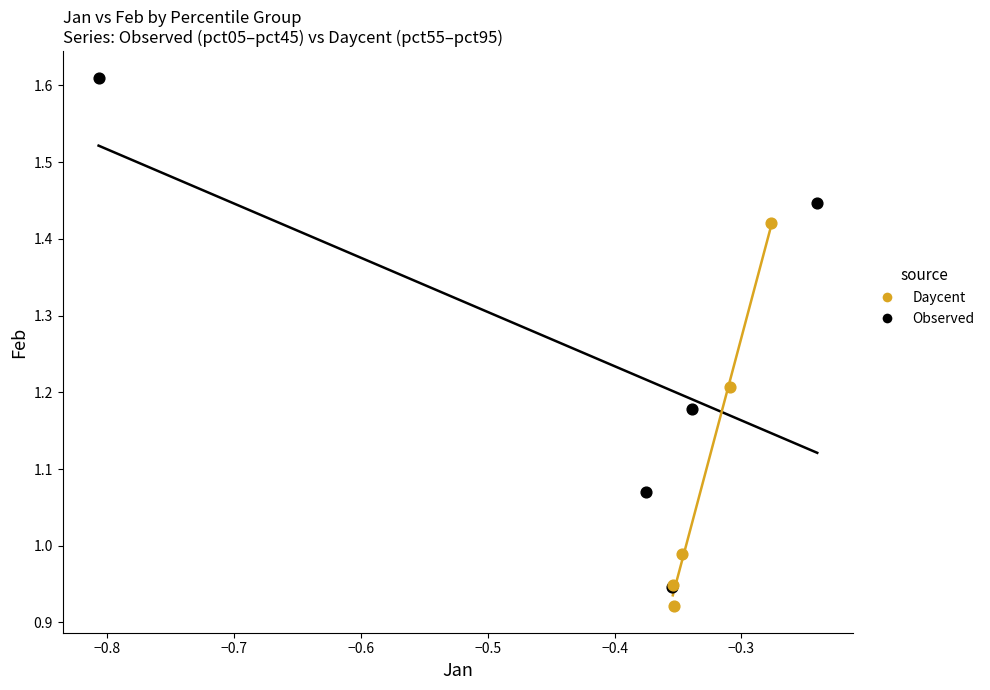

What are all the series names shown in the legend?

Daycent, Observed